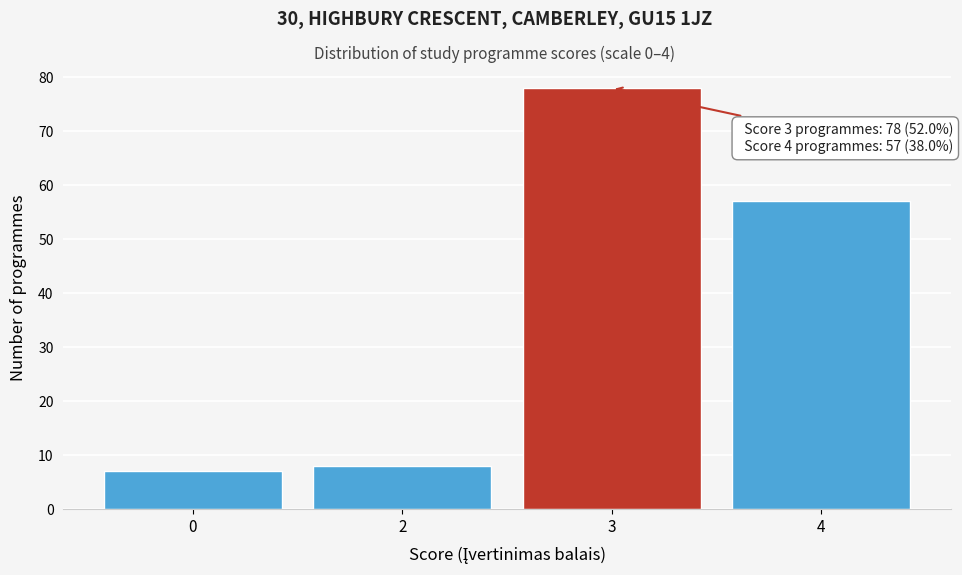

Reading left to right, list all the values displayed in this chart.

0=7	2=8	3=78	4=57